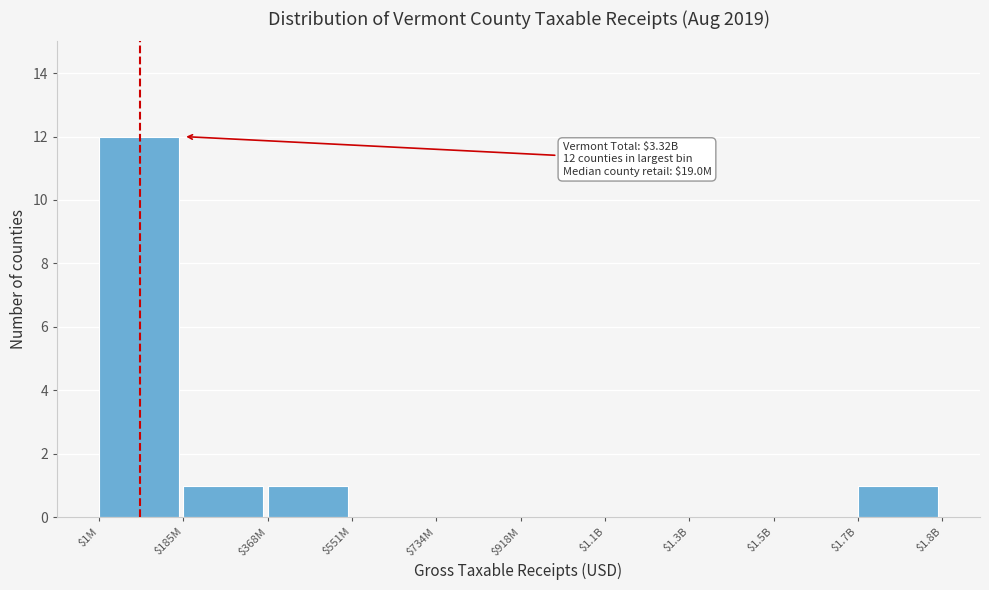

The value at $918M is 0. True or false?

True